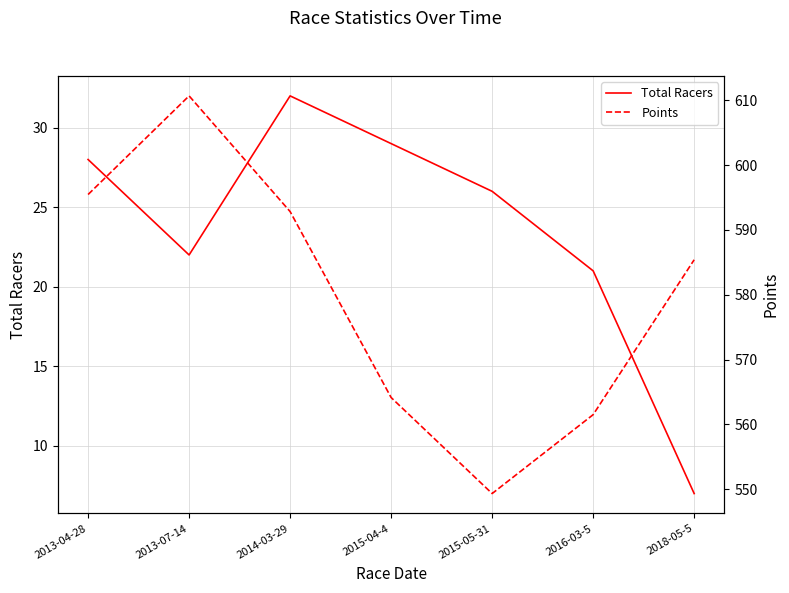

Between 2013-07-14 and 2018-05-5, which series saw the biggest shift?

Points